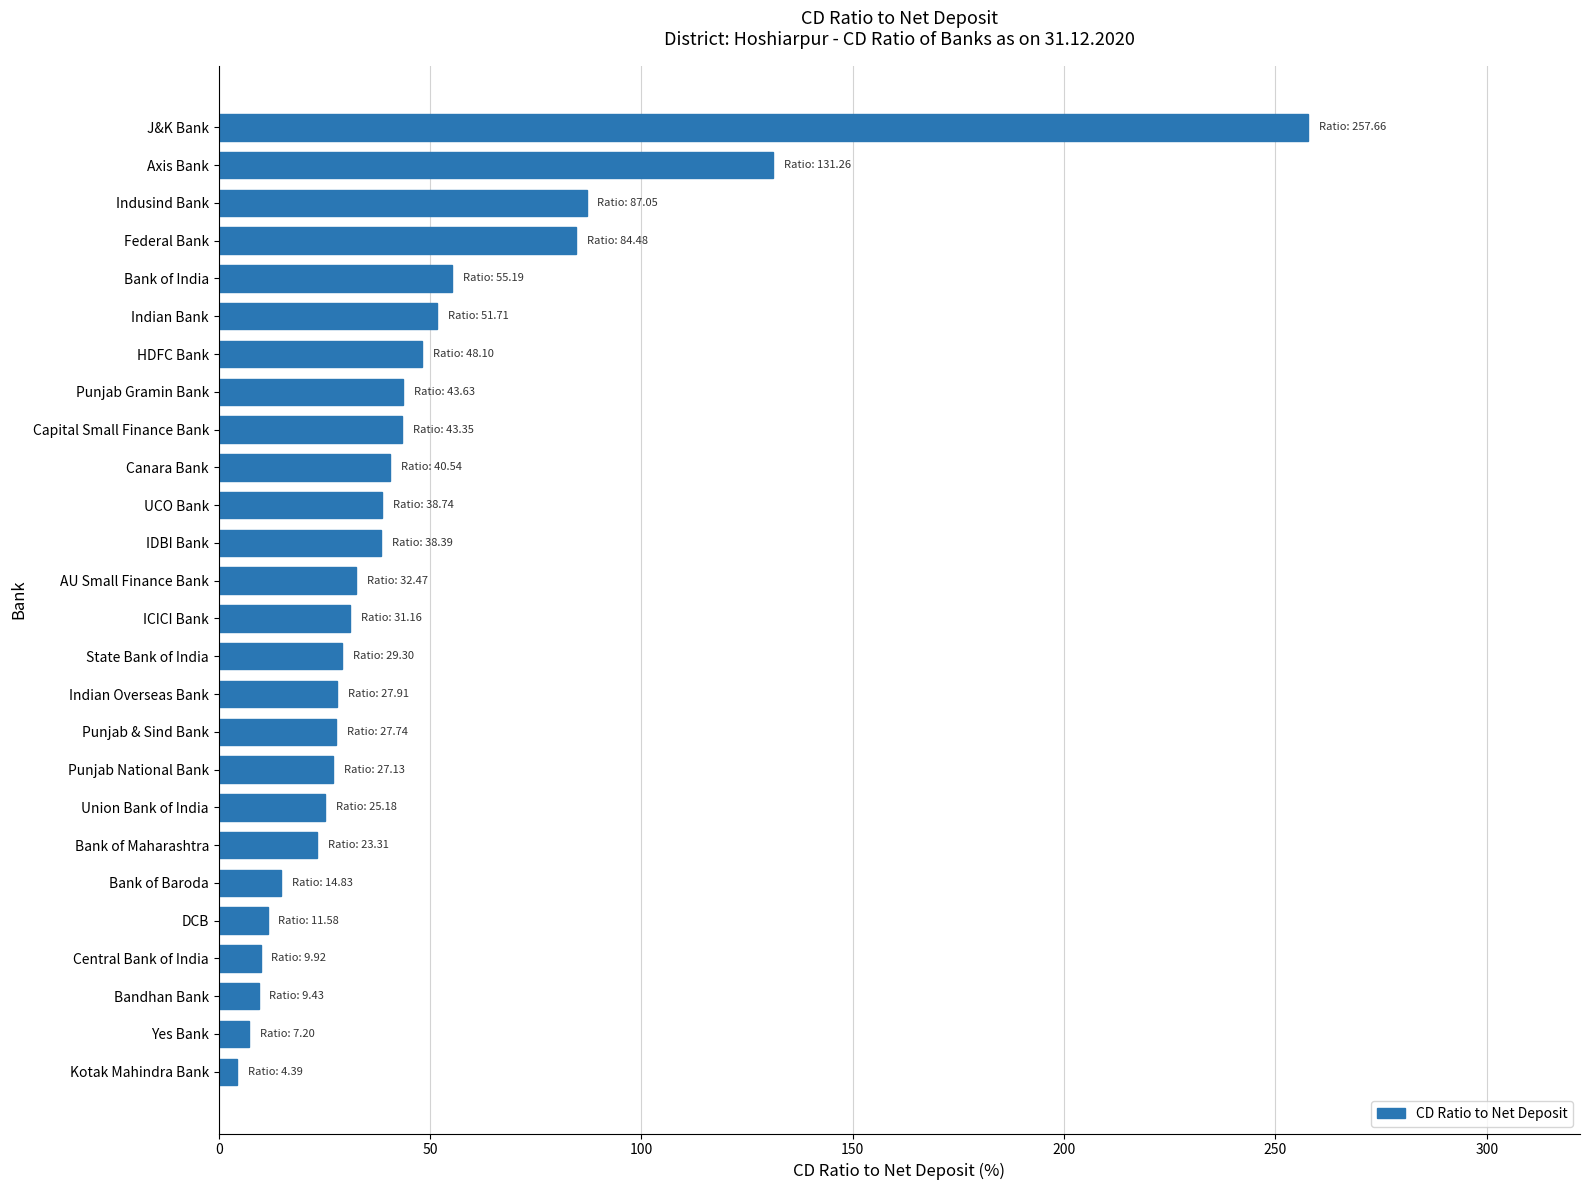

What is the average value?

46.2